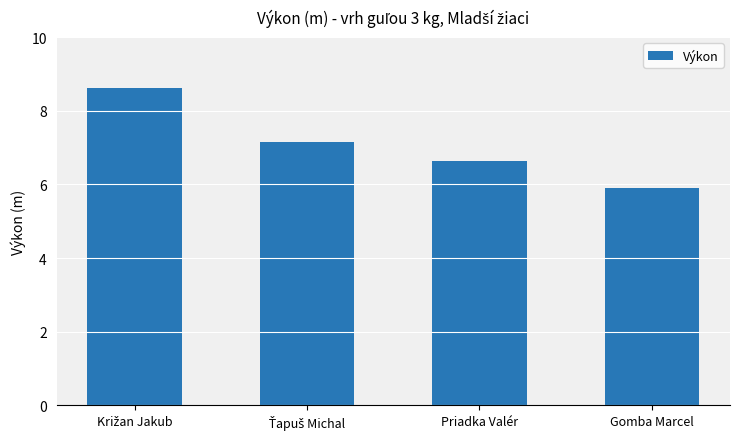

What is the sum of all values?

28.3